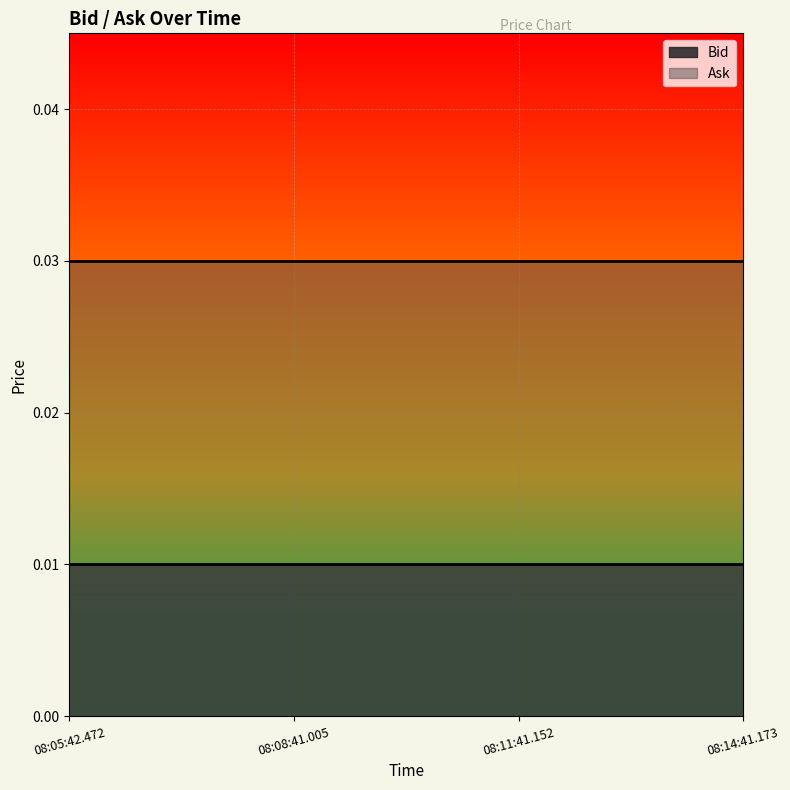

At 08:08:41.005, list the series in order from largest to smallest.

Ask, Bid